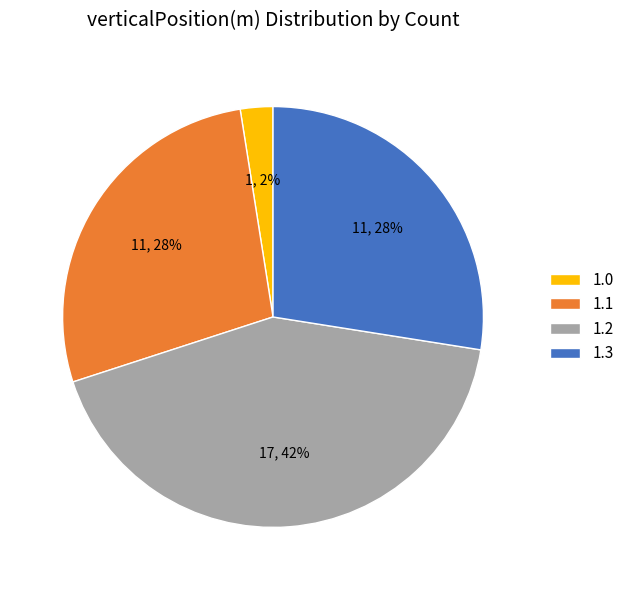

To the nearest percent, what percentage of the pie is 1.2?

42%